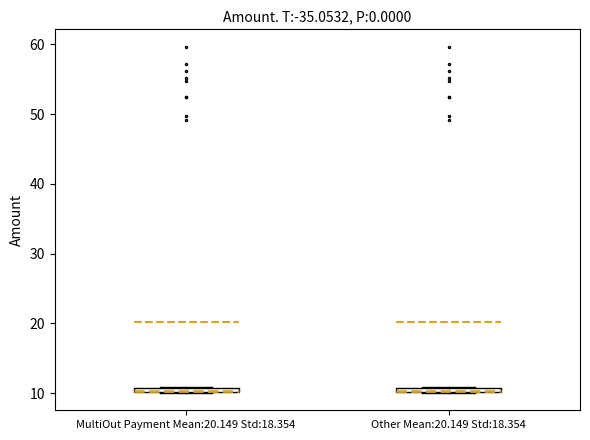

Where is the lower edge of the box for MultiOut Payment Mean:20.149 Std:18.354 on the y-axis? The values are not printed on the chart, so give them approximately, as read against the axis.

10